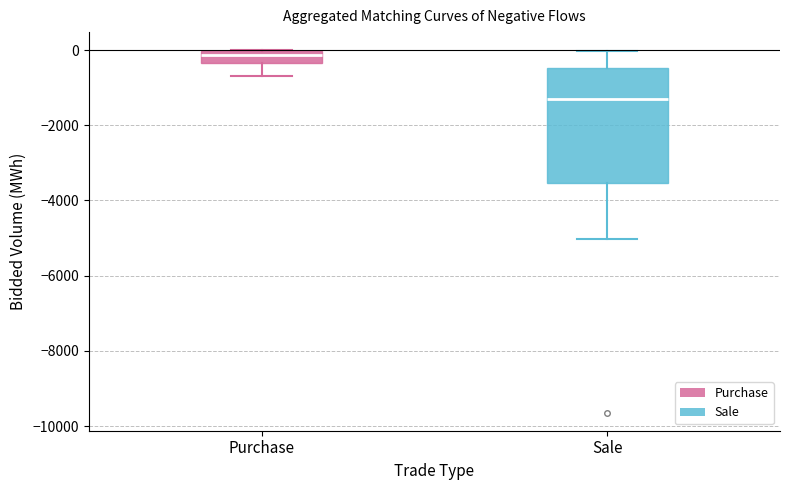

Where is the upper edge of the box for Purchase on the y-axis? The values are not printed on the chart, so give them approximately, as read against the axis.

0